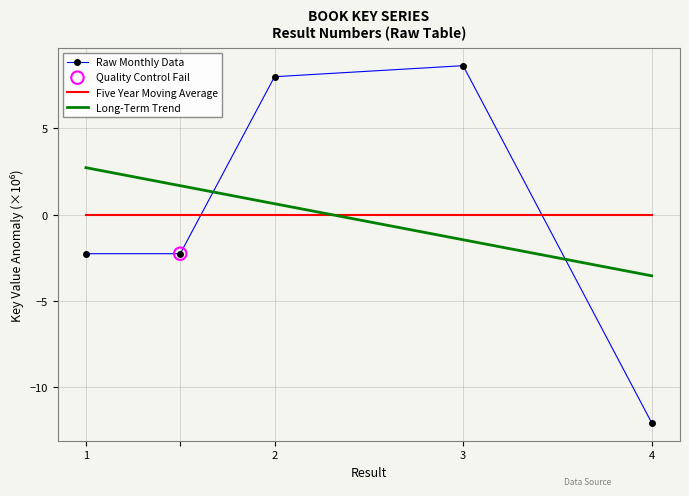

Which series has the largest range (max minus min)?

Raw Monthly Data